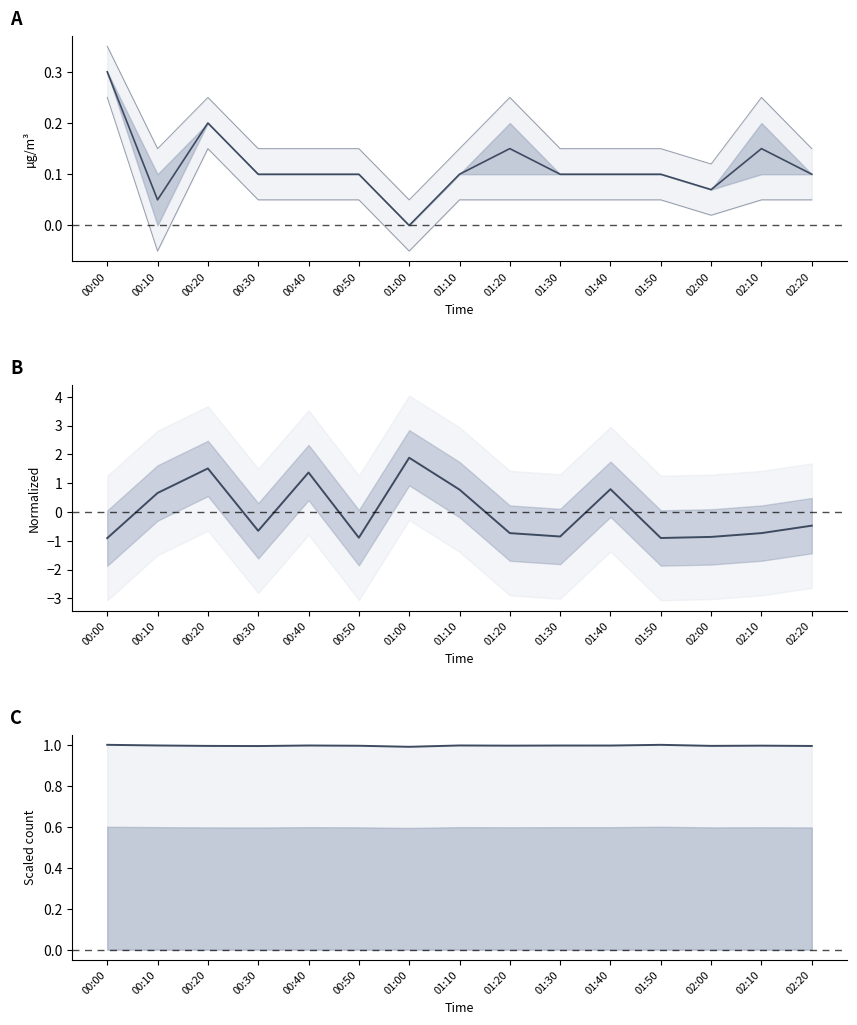

What is the label of the 9th point from the left?

01:20